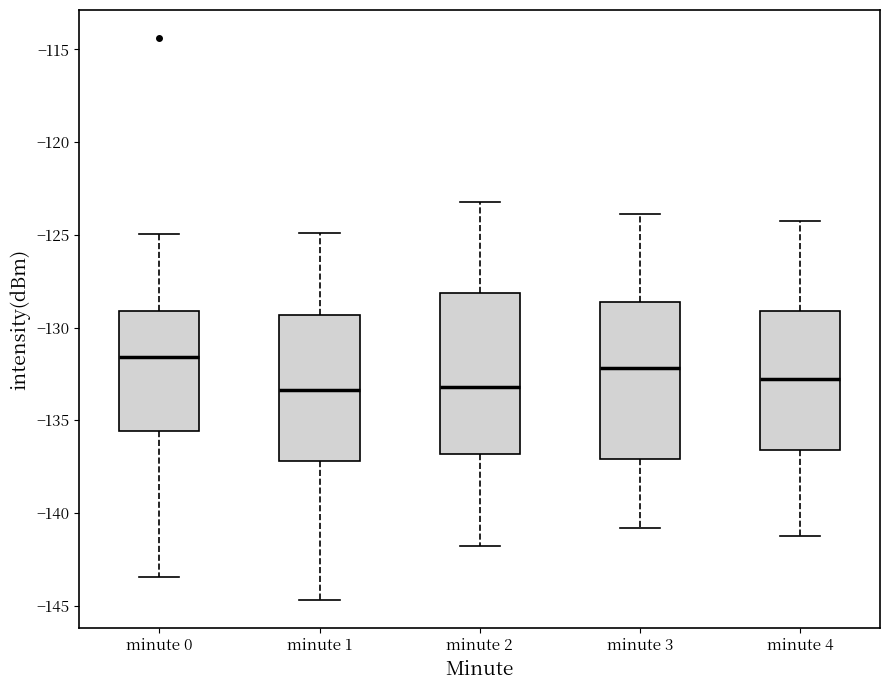

Reading left to right, read every box against the y-axis: the position of its median line, the range the box covers, and the ends of its whiskers. The values are not printed on the chart, so give them approximately, as read against the axis.

minute 0: median -131.5, box -135.5 to -129.0, whiskers -143.5 to -125.0
minute 1: median -133.5, box -137.0 to -129.5, whiskers -144.5 to -125.0
minute 2: median -133.0, box -137.0 to -128.0, whiskers -142.0 to -123.0
minute 3: median -132.0, box -137.0 to -128.5, whiskers -141.0 to -124.0
minute 4: median -133.0, box -136.5 to -129.0, whiskers -141.0 to -124.0